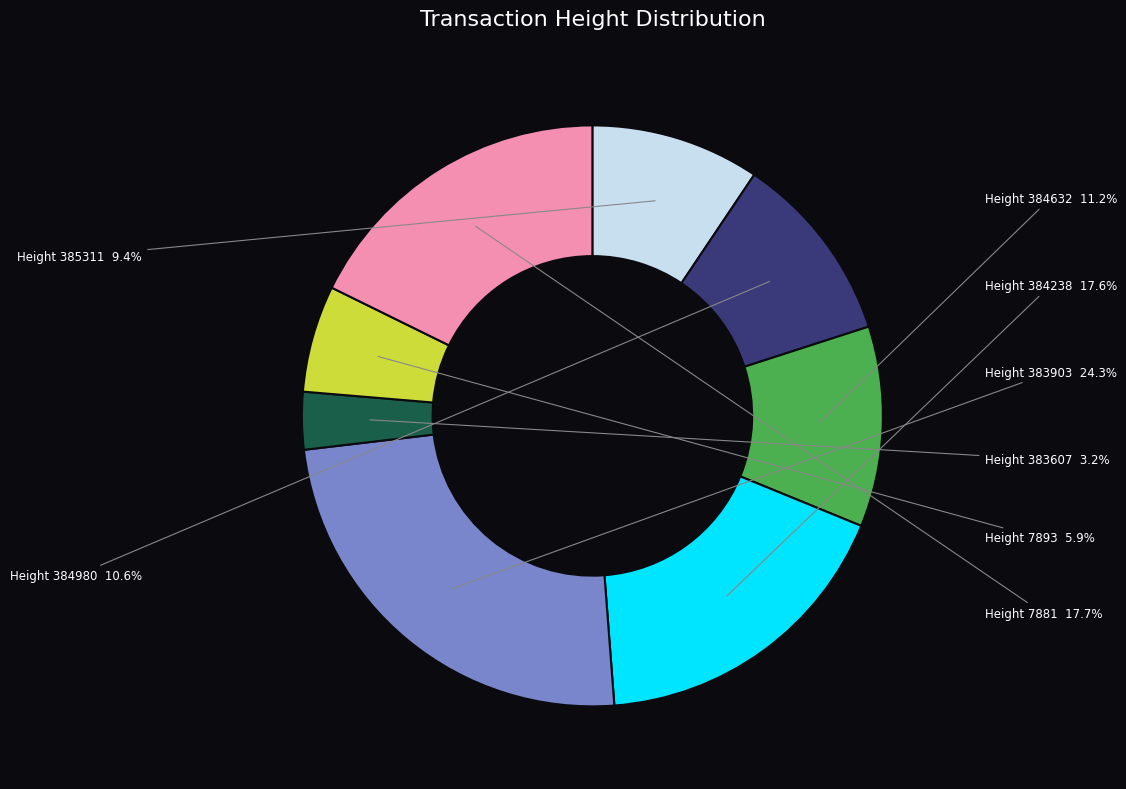

Is there a majority slice in this chart?

No